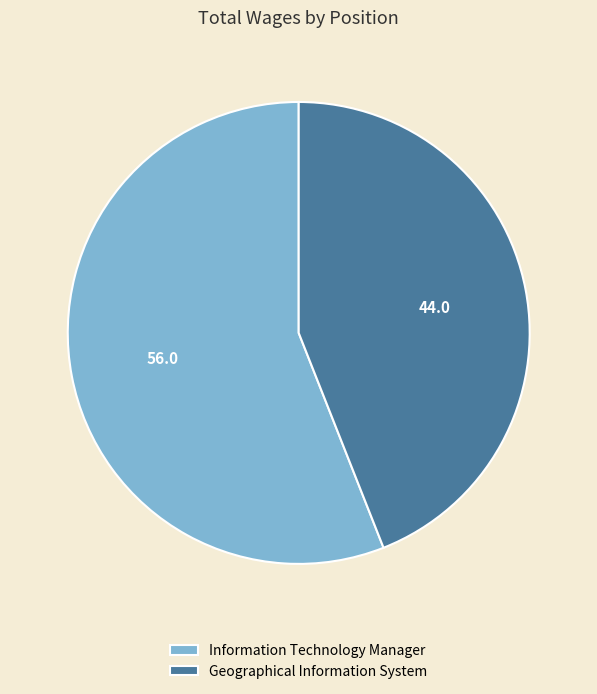

Rank the categories by value from highest to lowest.

Information Technology Manager, Geographical Information System